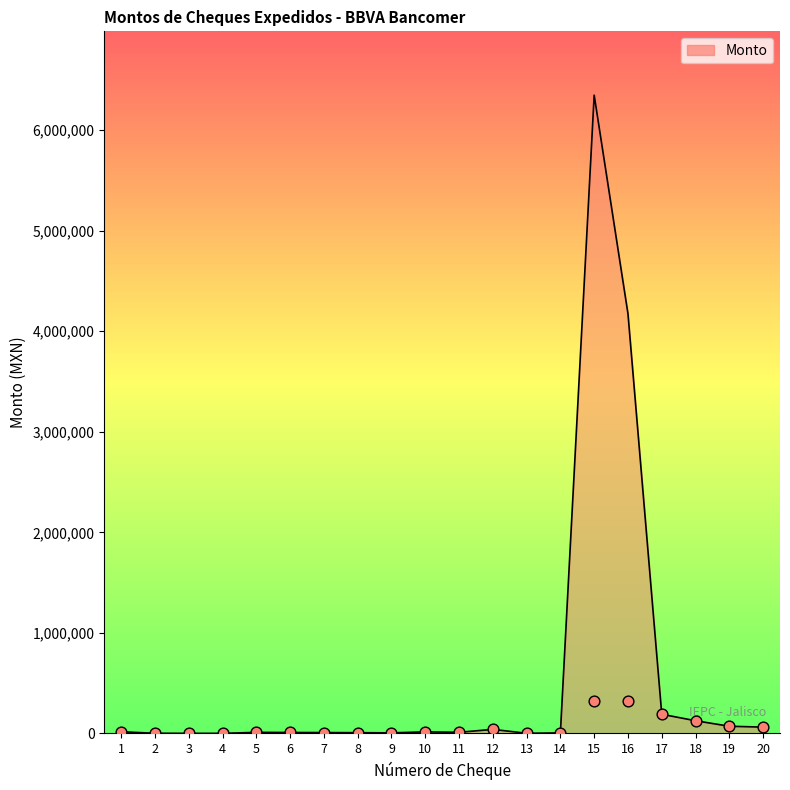

What is the ratio of the value at 9 to the value at 5?

0.5